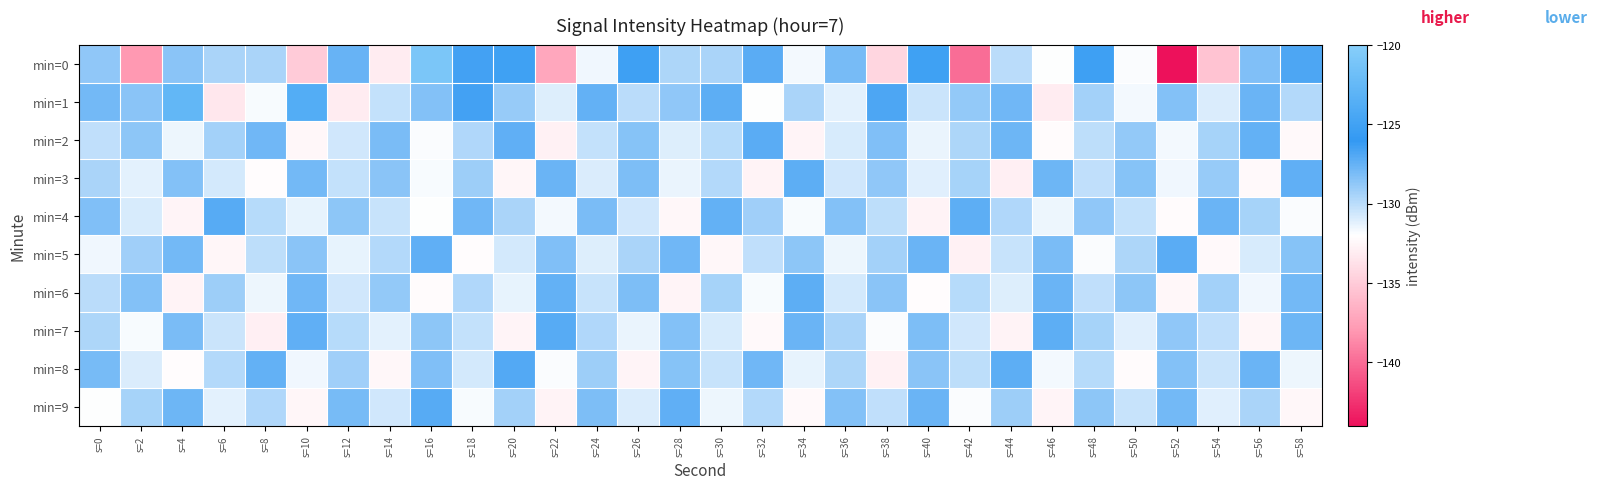

Which series has the largest range (max minus min)?

min=0